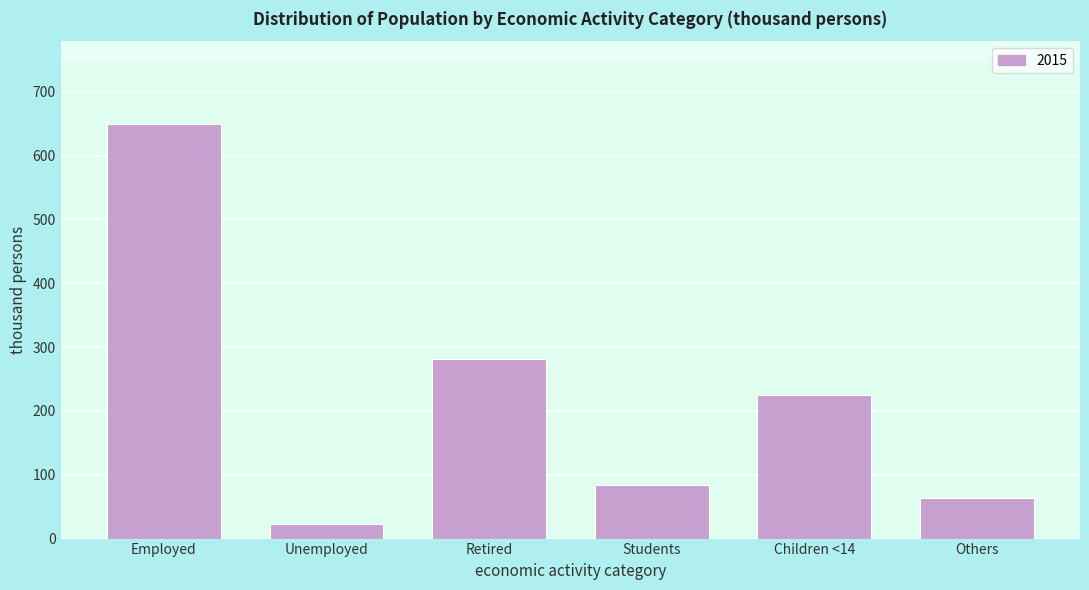

Reading right to left, list all the values displayed in this chart.

62.9	224.6	83.6	281.2	23.2	649.2